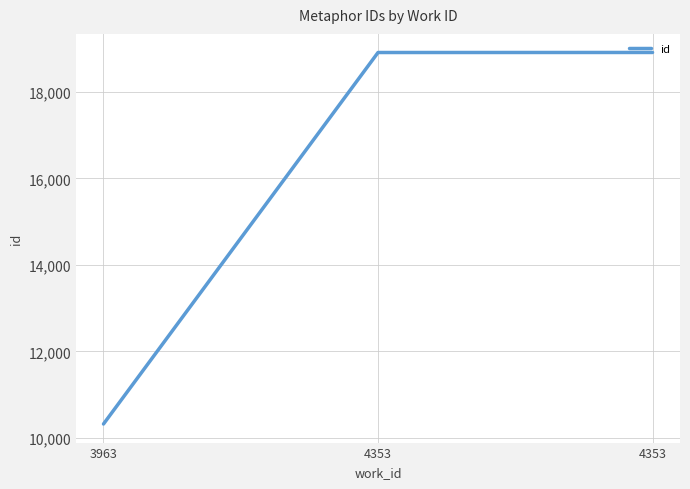

Is this an area chart (filled region under the line)?

No